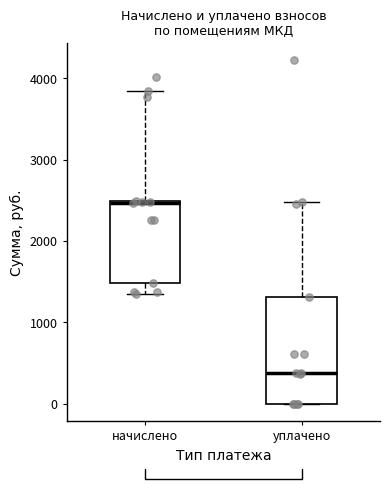

Reading left to right, read every box against the y-axis: the position of its median line, the range the box covers, and the ends of its whiskers. The values are not printed on the chart, so give them approximately, as read against the axis.

начислено: median 2500, box 1500 to 2500, whiskers 1400 to 3800
уплачено: median 400, box 0 to 1300, whiskers 0 to 2500